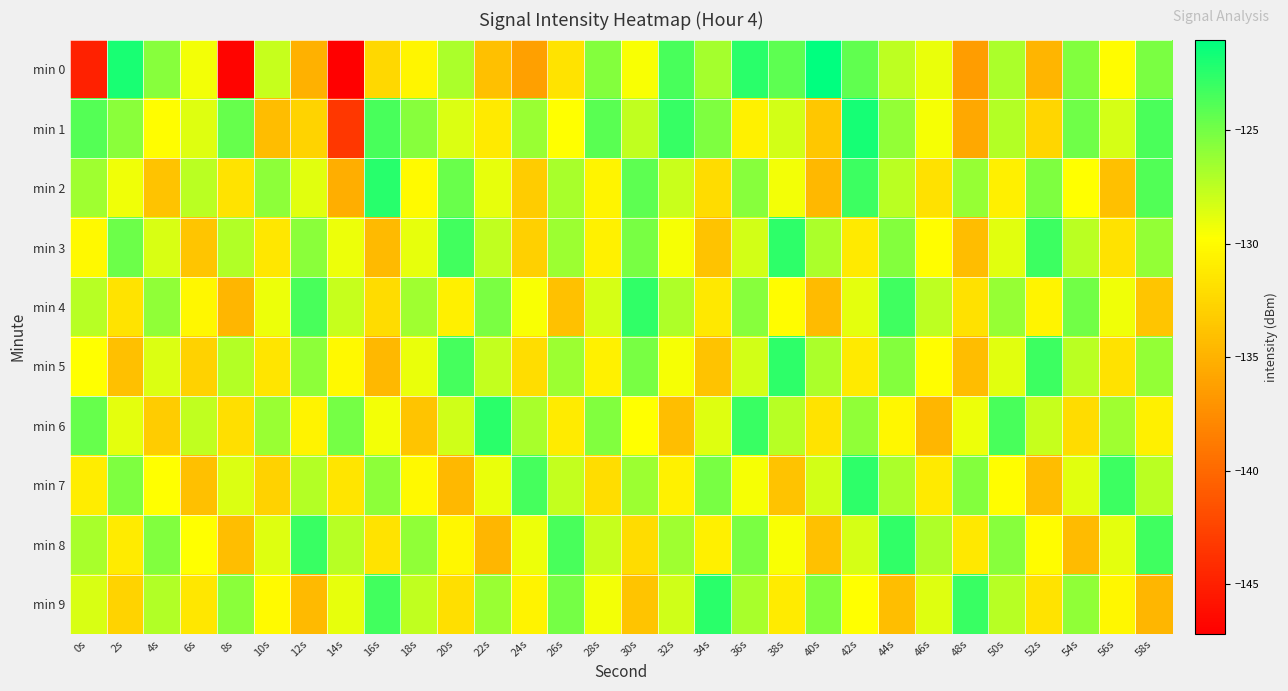

What is the total value across all series at 54s?

-1280.9